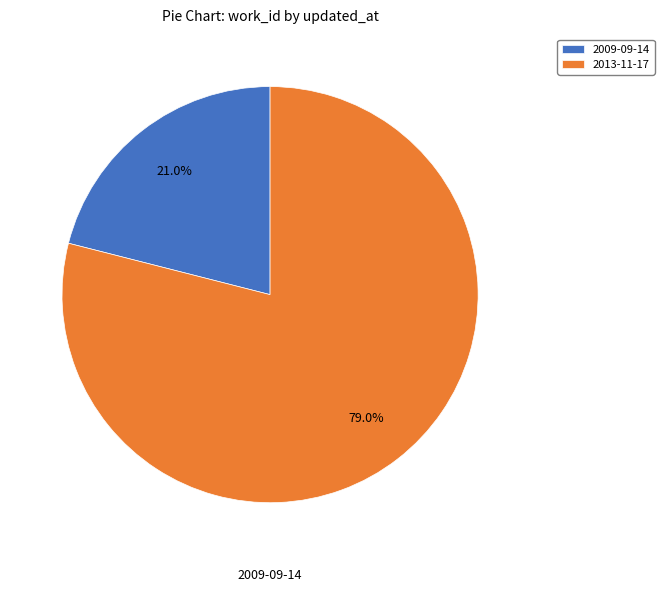

What percentage is the 2009-09-14 slice, to the nearest percent?

21%